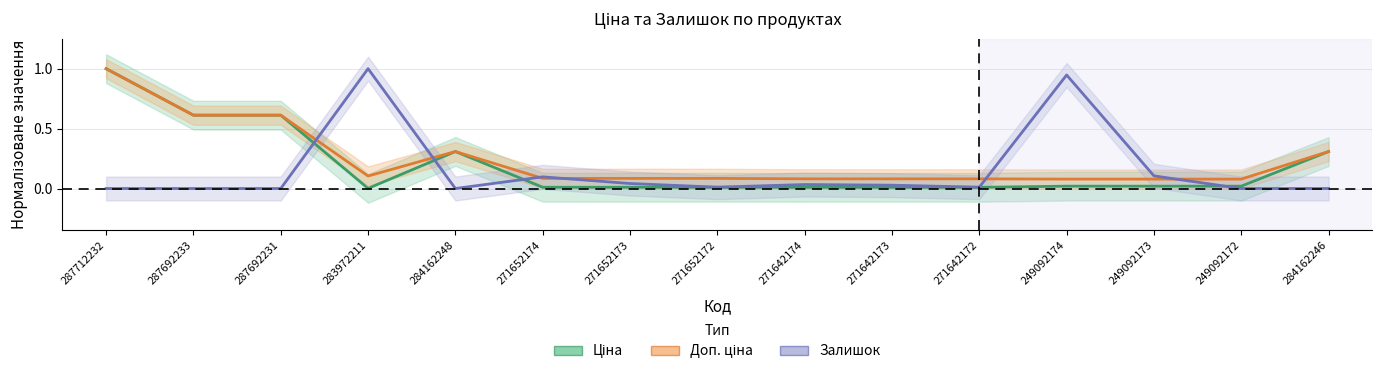

What is the maximum value for Доп. ціна?

1.0